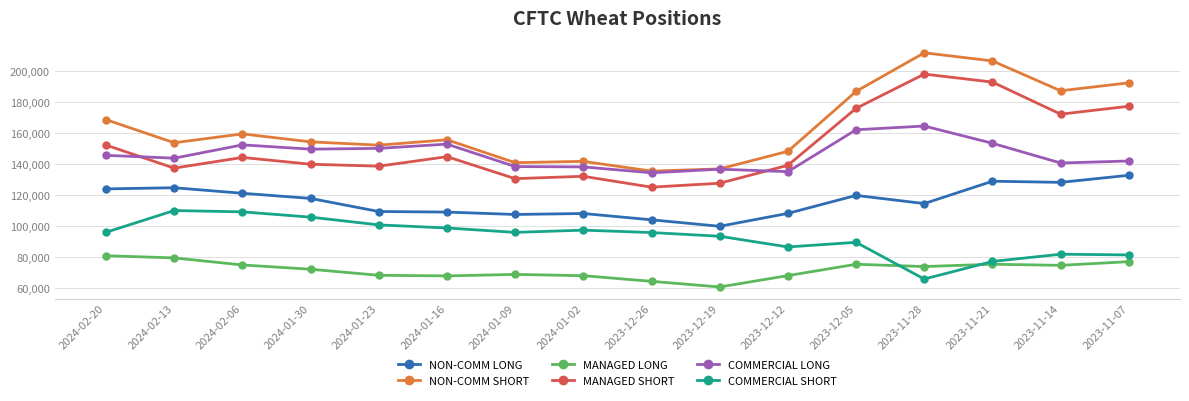

At which label does MANAGED SHORT reach its peak?

2023-11-28